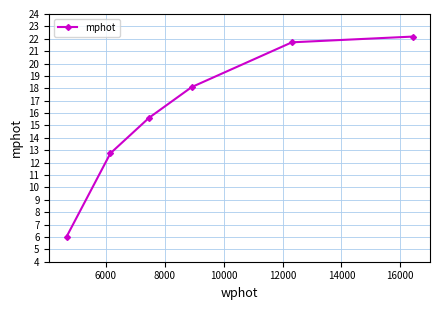

What is the value of the 5th point from the left?

21.7